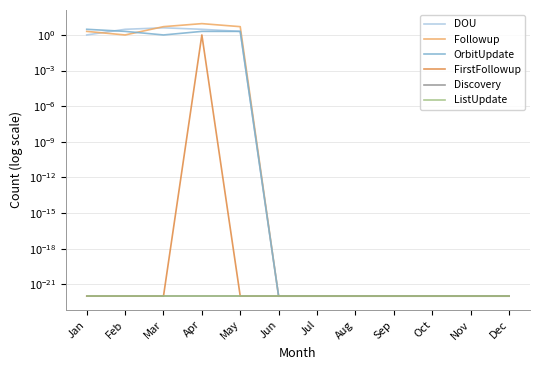

What is the difference between the OrbitUpdate values at Oct and May?

2.0